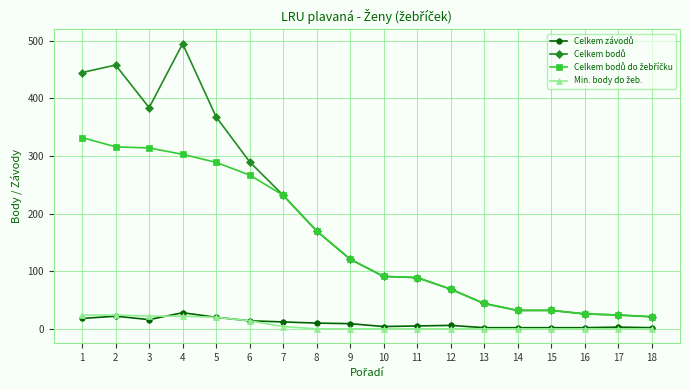

Does the chart have visible grid lines?

Yes